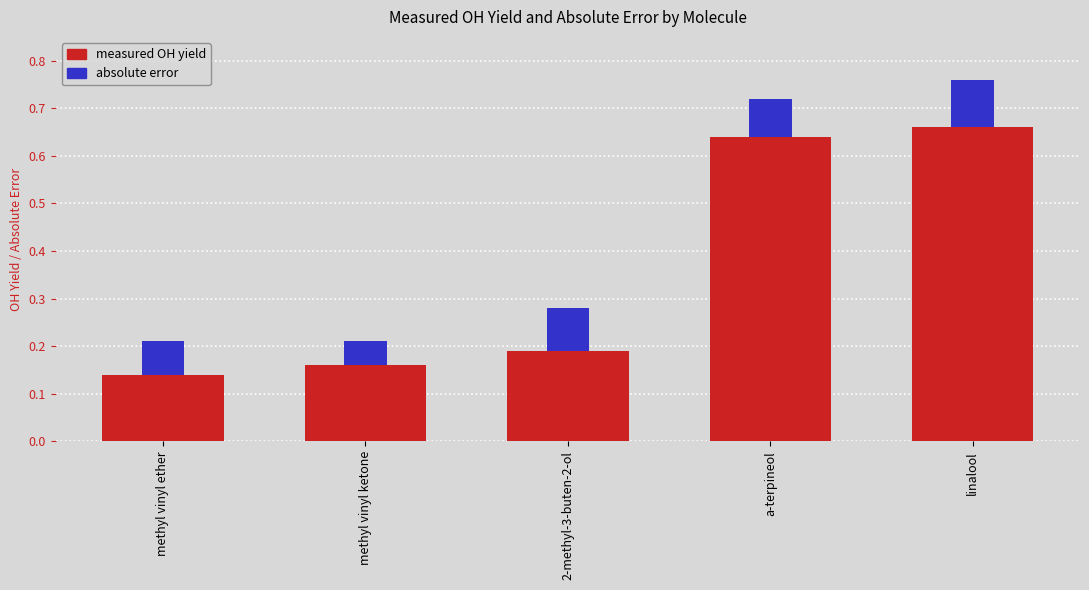

Is it true that measured OH yield equals 0.0 at methyl vinyl ether?

False